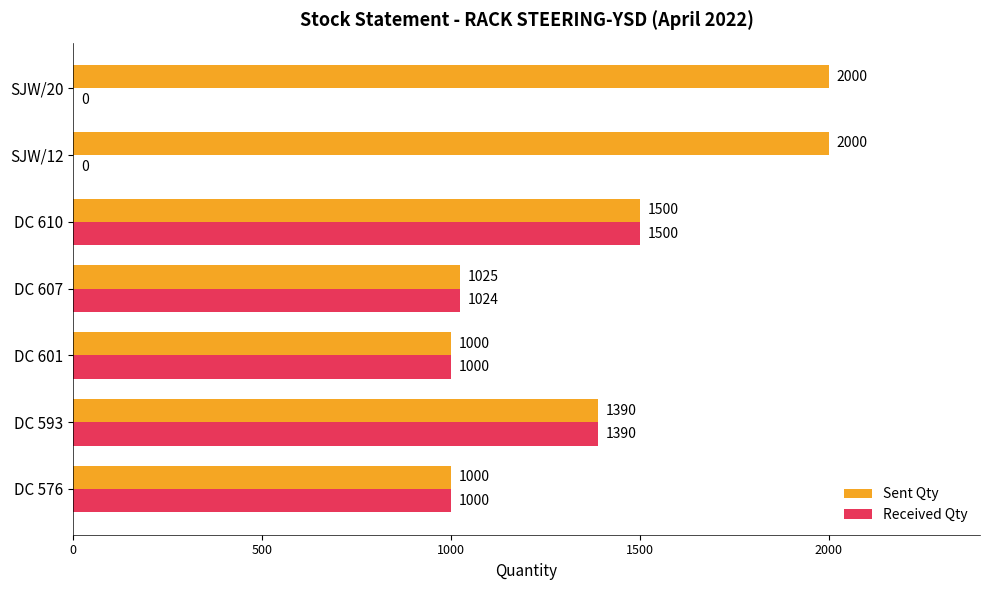

Which series has the largest range (max minus min)?

Received Qty